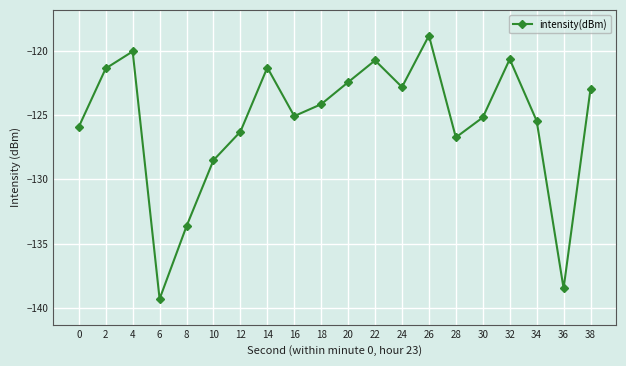

Which category has the highest value across all series?

26